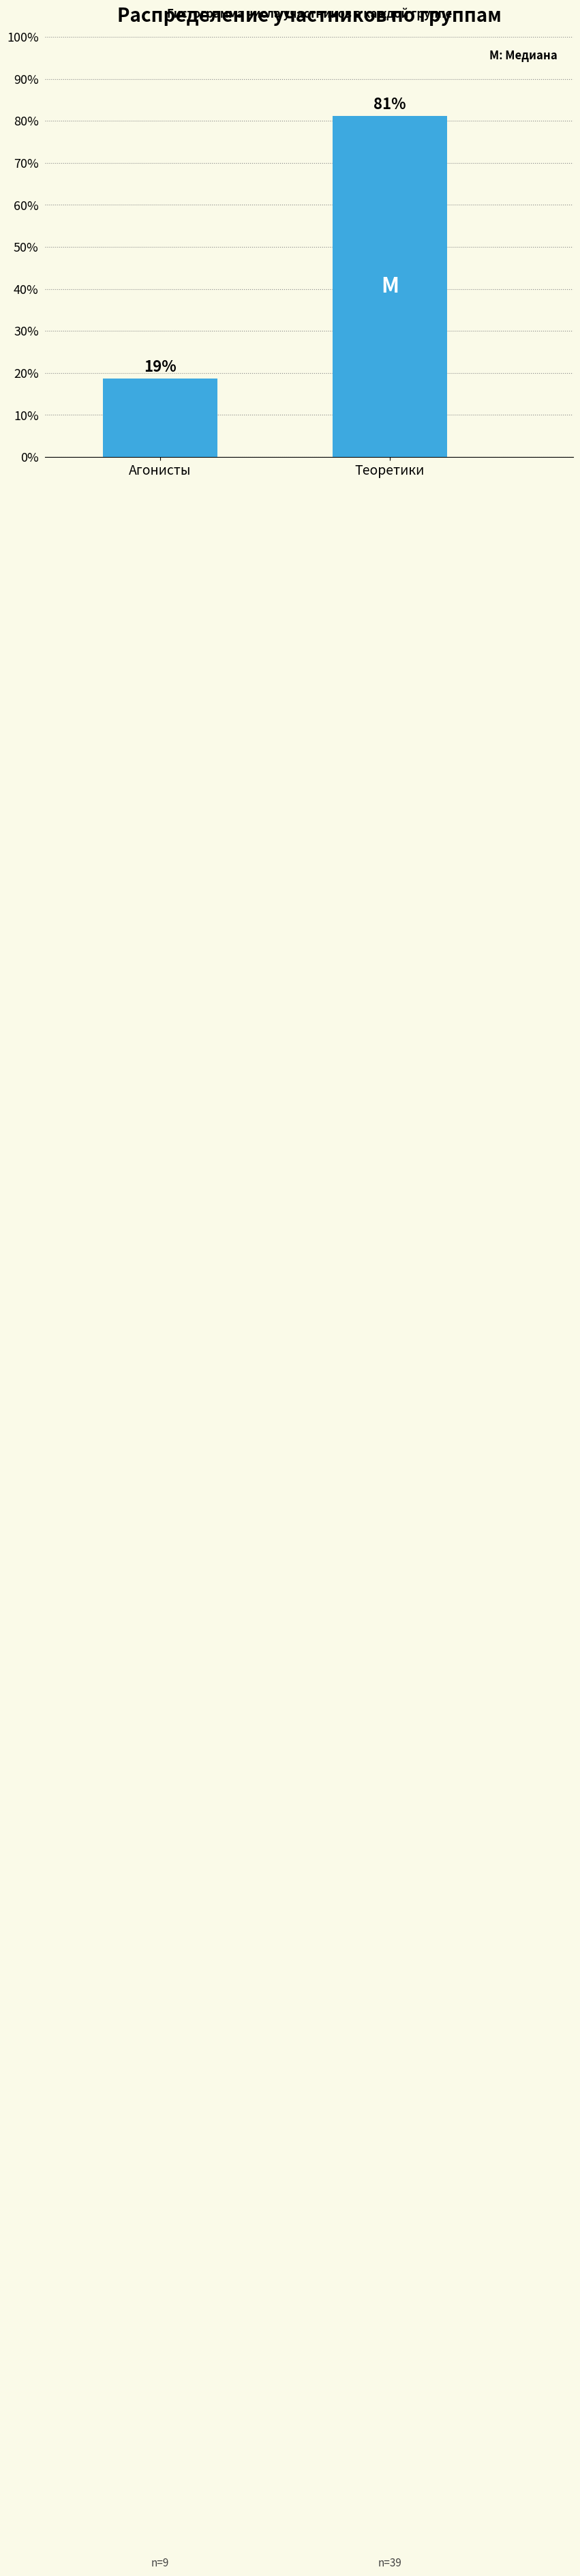

Approximately how many times larger is the value at Теоретики compared to Агонисты?

4.3